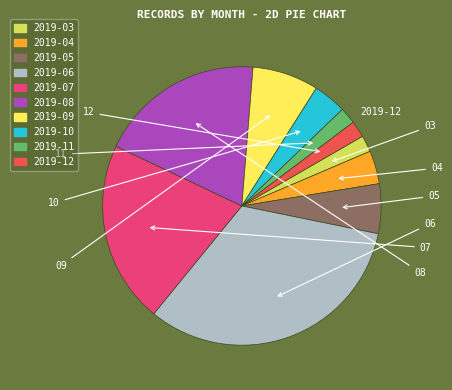

Approximately how many times larger is the value at 2019-05 compared to 2019-04?

1.5